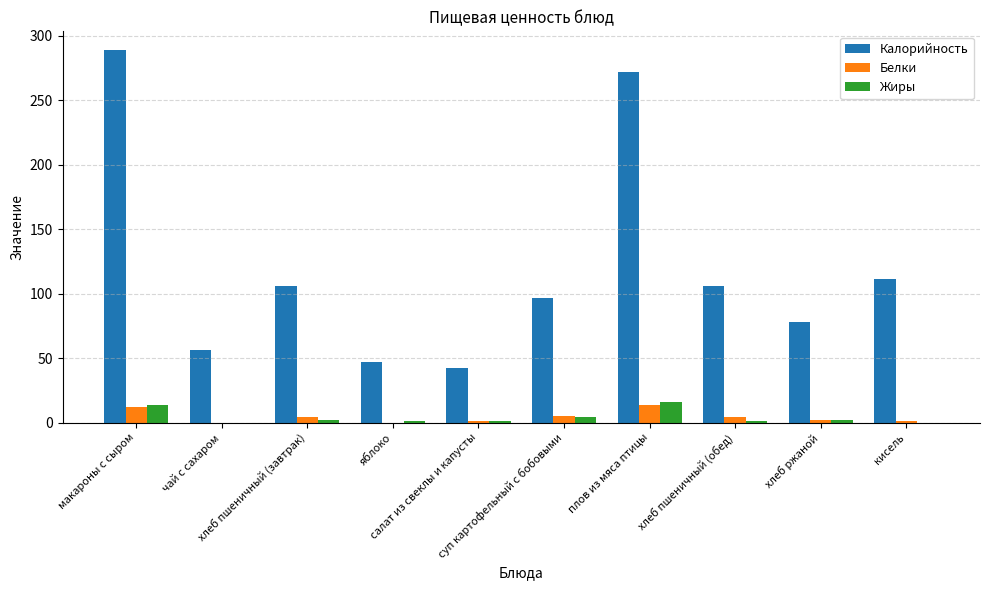

What value does the Белки series have at кисель?

1